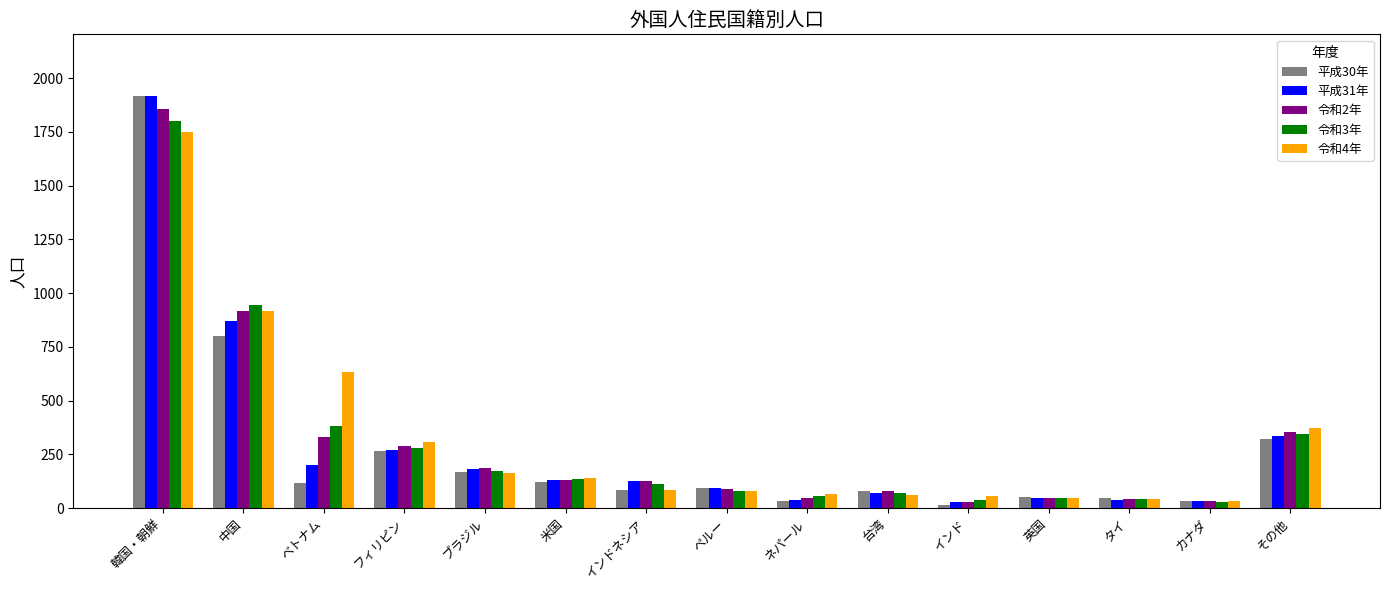

Which label corresponds to the largest value in the chart?

韓国・朝鮮